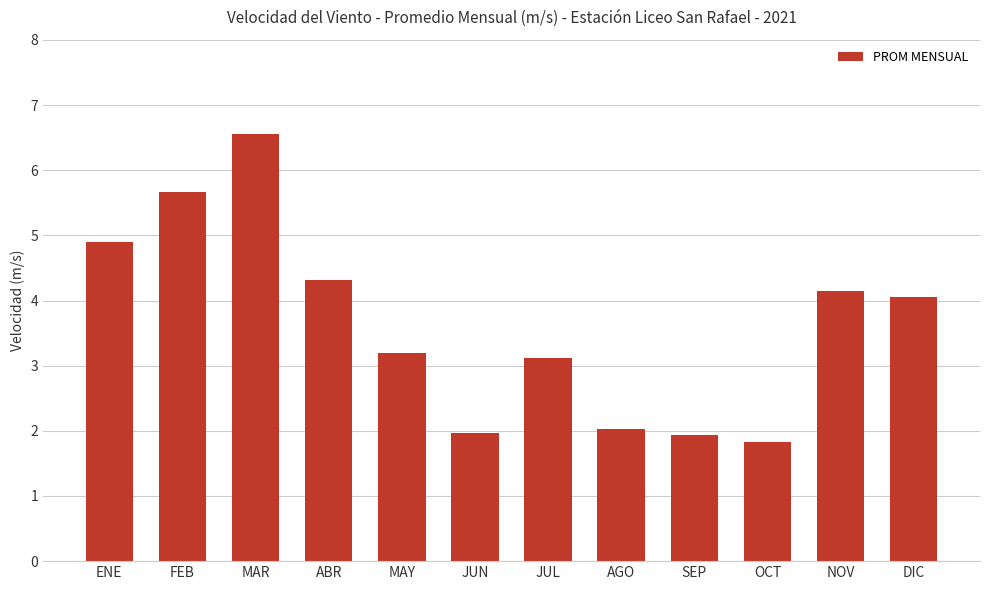

At which category does the chart reach its minimum across all series?

OCT